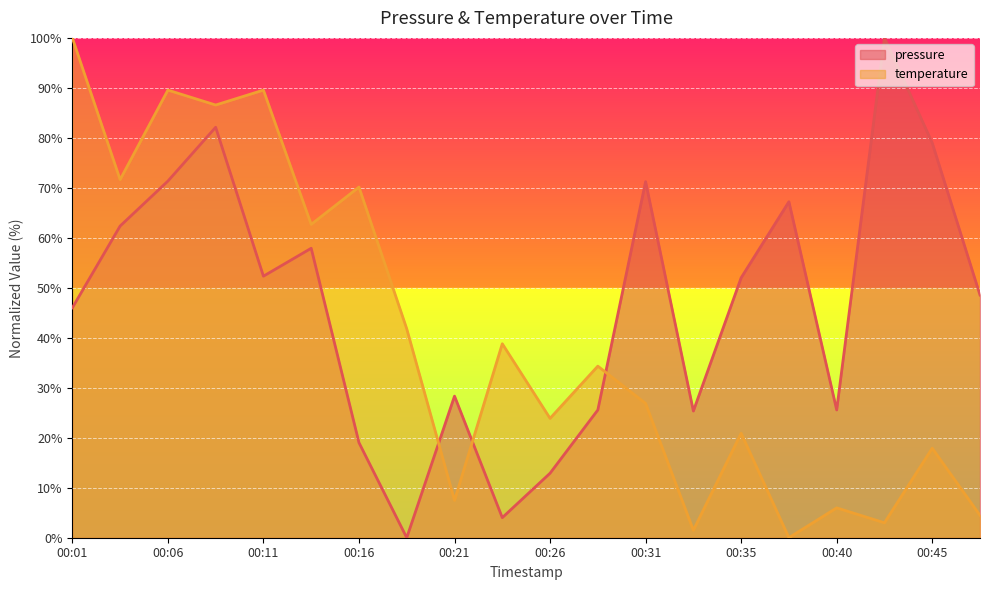

Does the chart display data point markers on the line(s)?

No